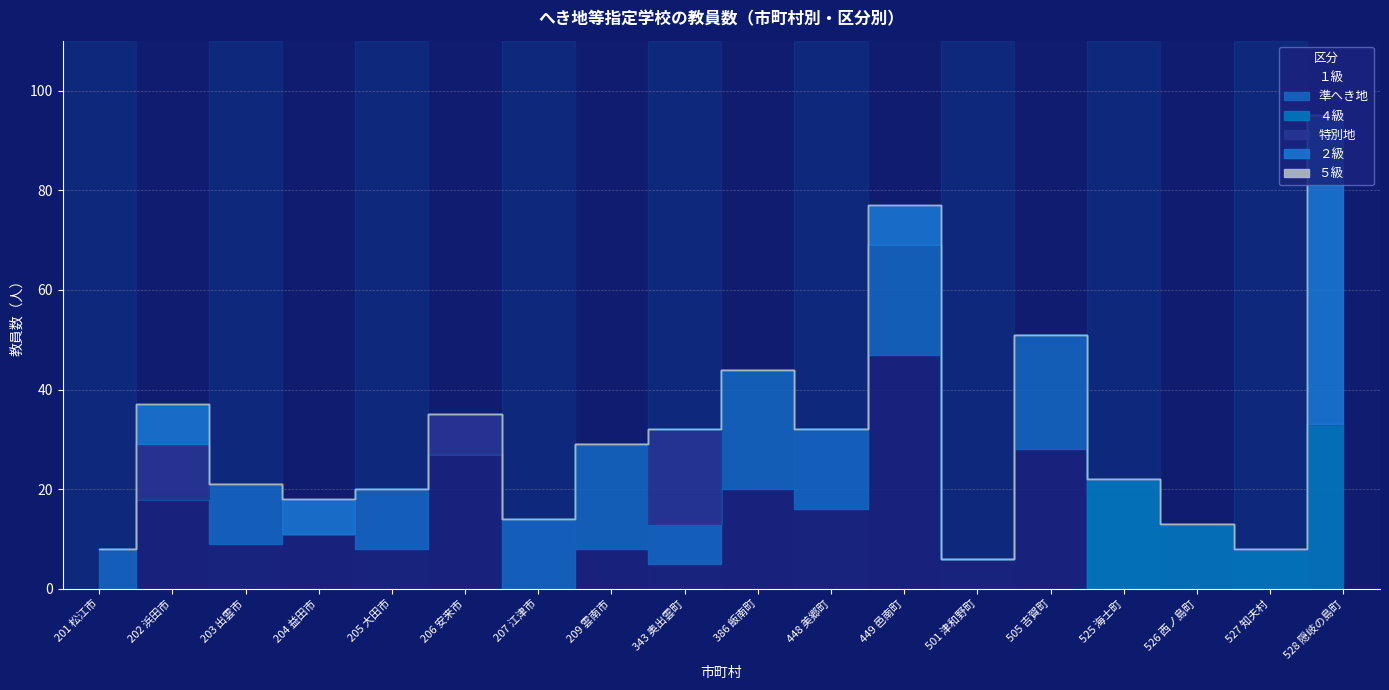

True or false: １級 has more than 0 points higher than both neighbors.

True